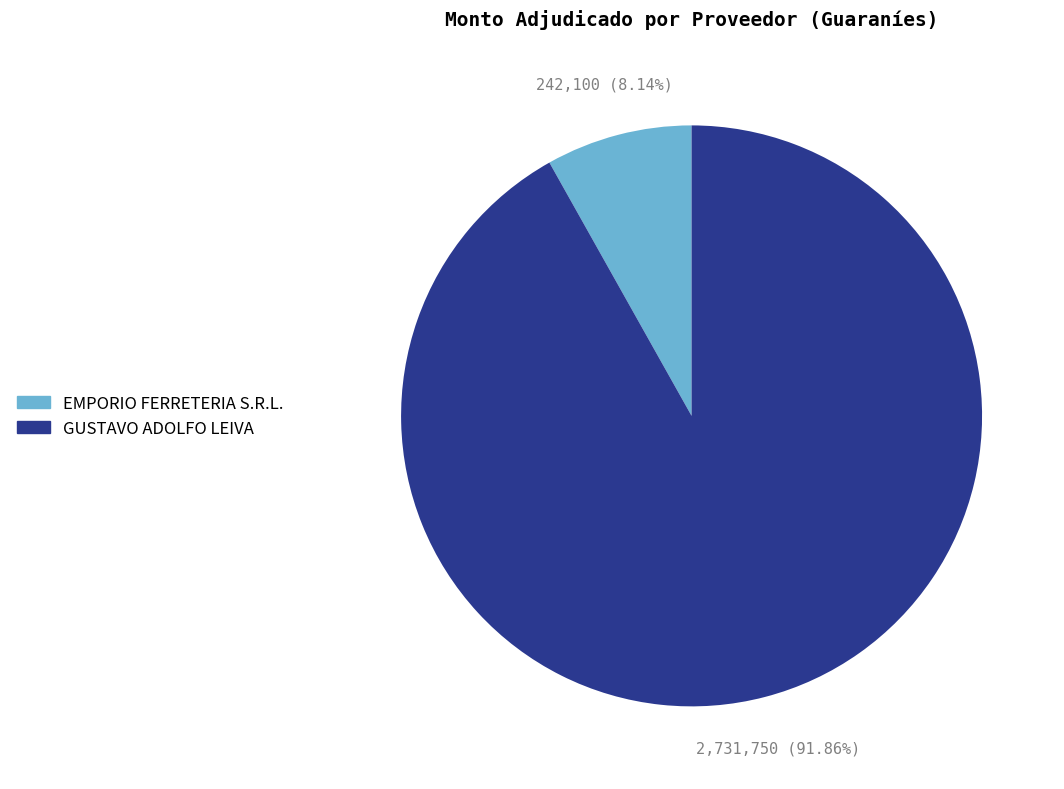

Do GUSTAVO ADOLFO LEIVA and EMPORIO FERRETERIA S.R.L. together represent more than half of the pie?

Yes